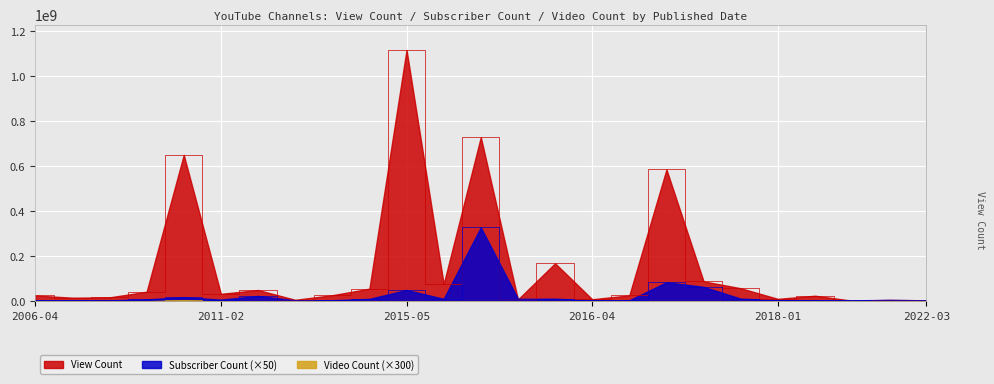

Is it true that View Count equals 60906339 at 2017-09-30?

False